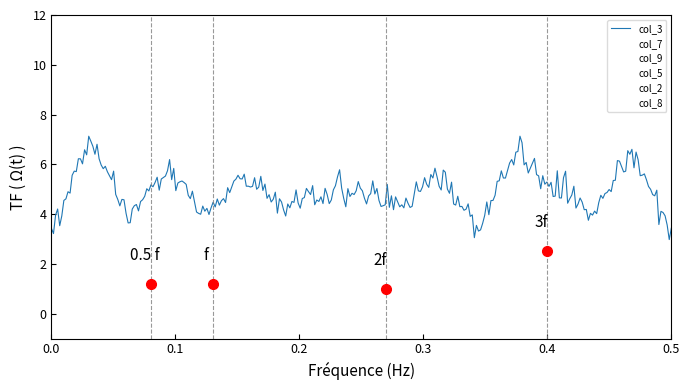

At which label does col_9 reach its peak?

5